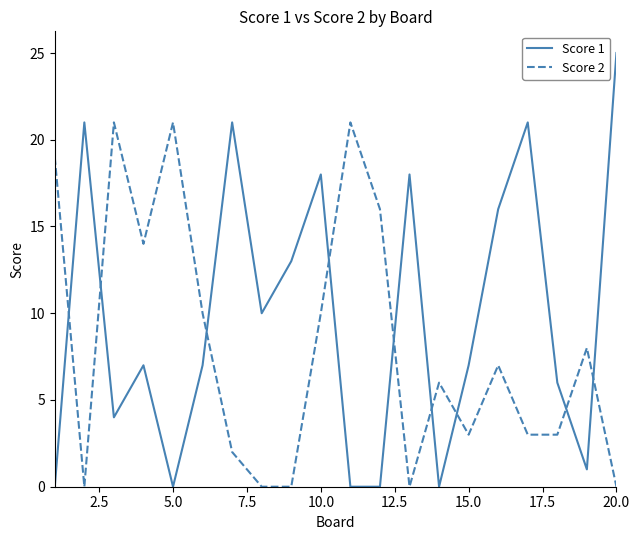

Which series has the widest spread of values?

Score 1